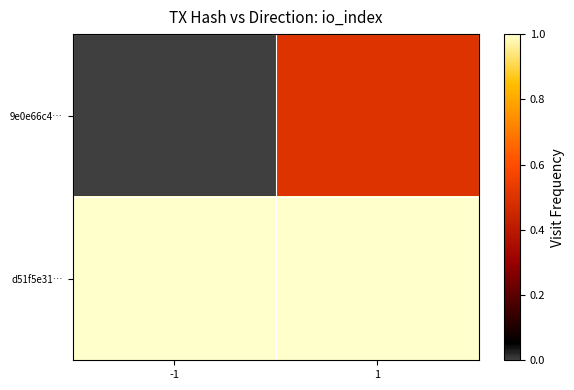

Rank the series at 1 from highest to lowest value.

d51f5e31…, 9e0e66c4…